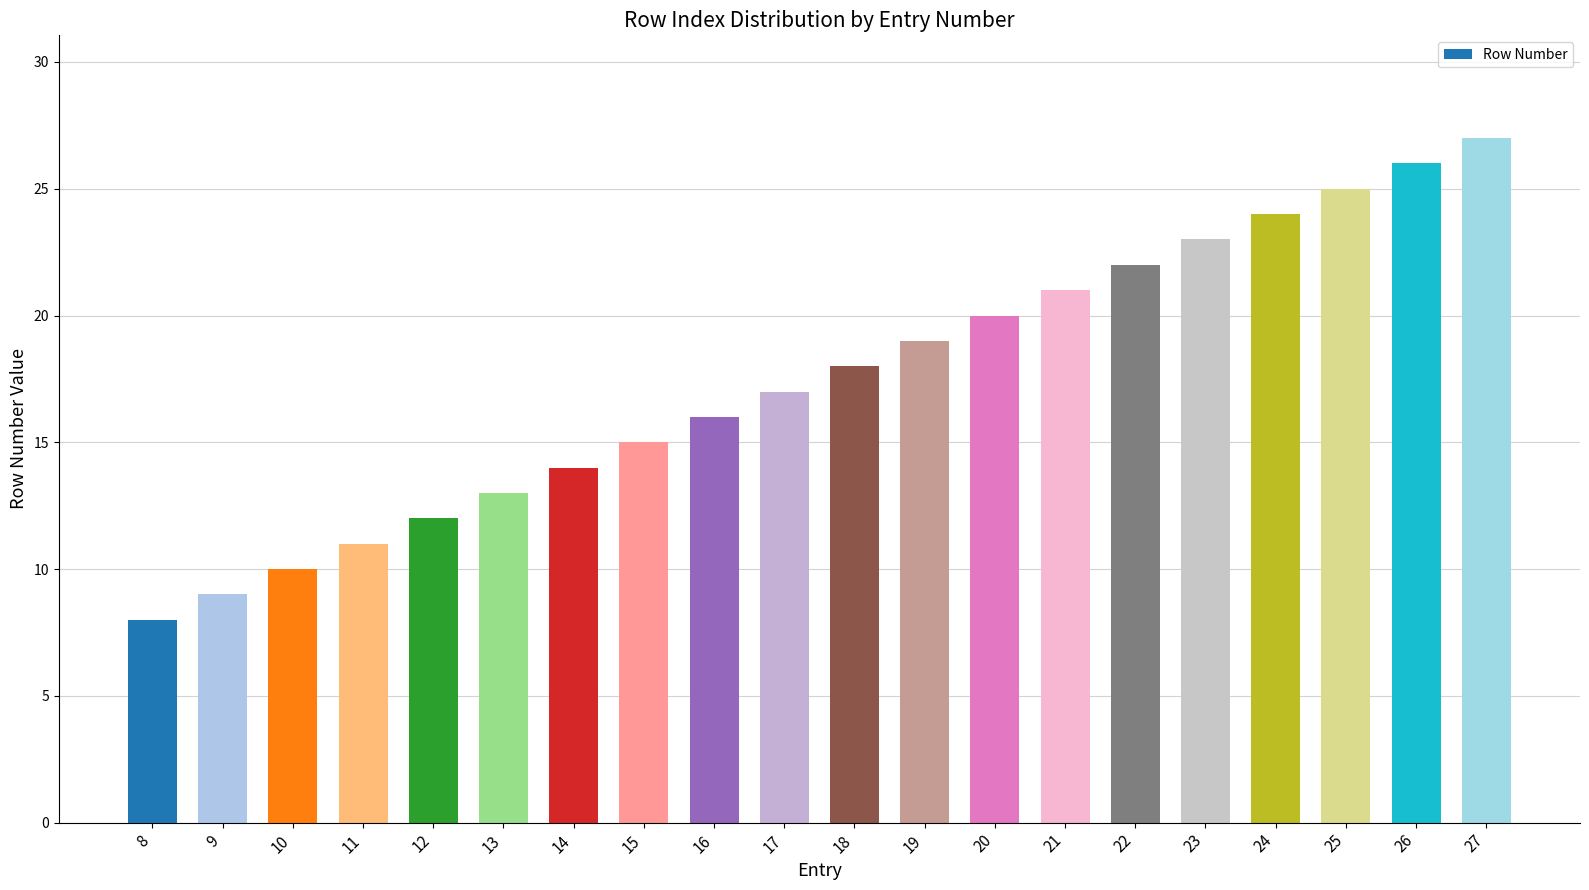

What is the value of the 7th bar from the left?

14